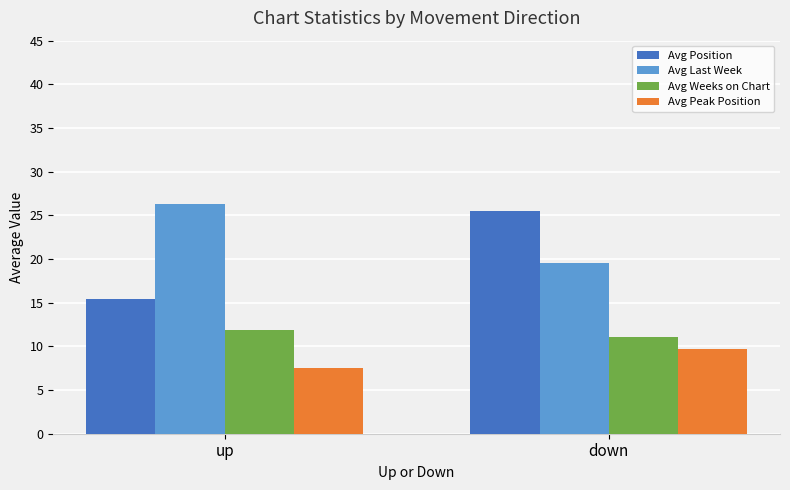

At which label does Avg Last Week reach its peak?

up